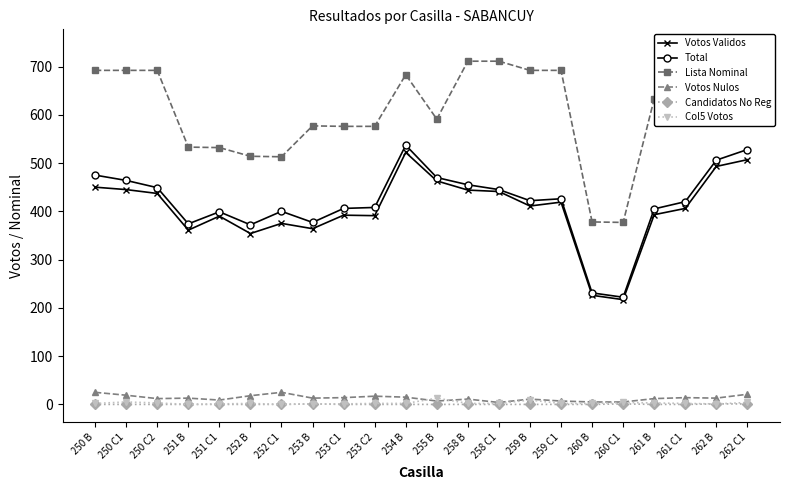

What is the total value across all series at 250 C1?

1625